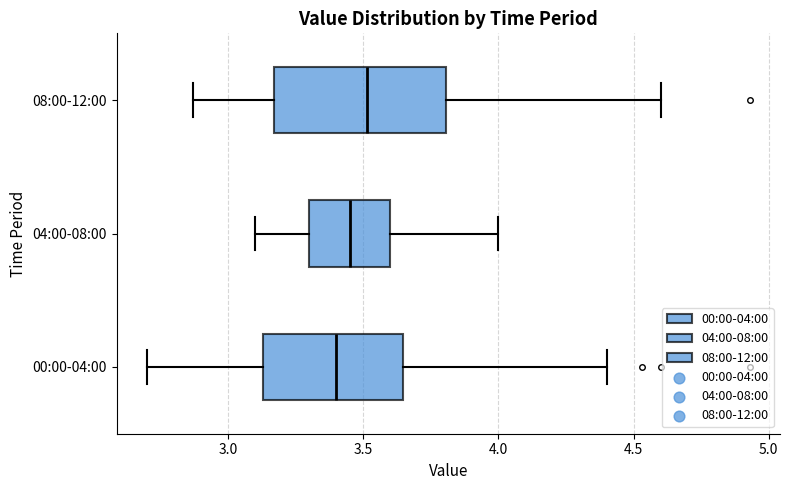

Reading bottom to top, read every box against the x-axis: the position of its median line, the range the box covers, and the ends of its whiskers. The values are not printed on the chart, so give them approximately, as read against the axis.

00:00-04:00: median 3.40, box 3.15 to 3.65, whiskers 2.70 to 4.40
04:00-08:00: median 3.45, box 3.30 to 3.60, whiskers 3.10 to 4.00
08:00-12:00: median 3.50, box 3.15 to 3.80, whiskers 2.85 to 4.60